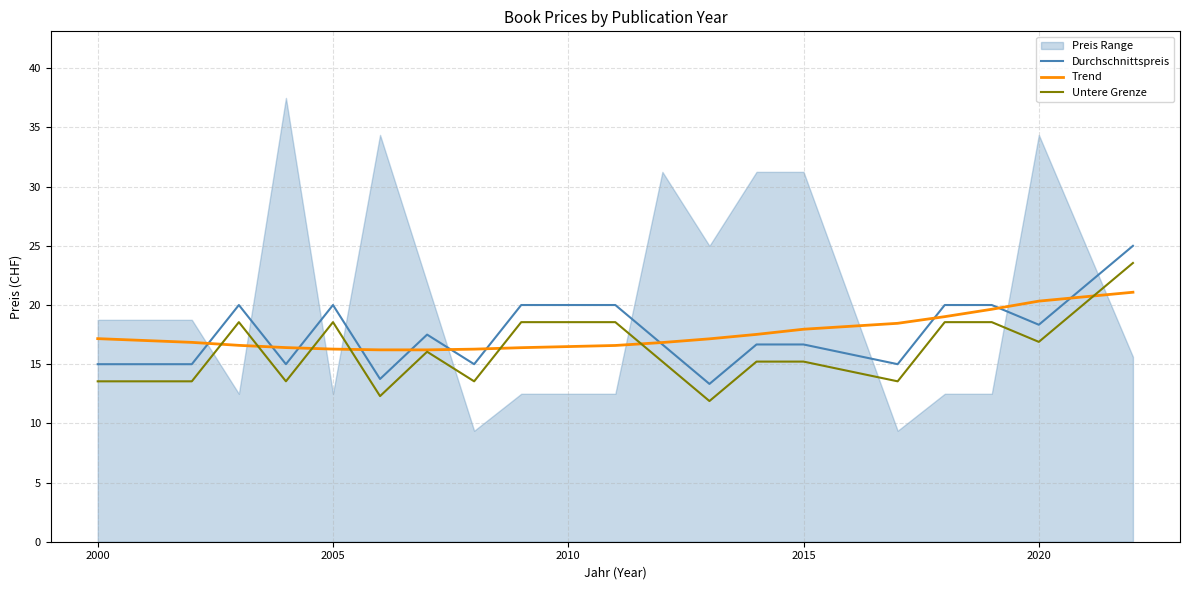

Reading right to left, list all the values displayed in this chart.

Durchschnittspreis: 25.0	18.3	20.0	20.0	15.0	16.7	16.7	13.3	16.7	20.0	20.0	15.0	17.5	13.8	20.0	15.0	20.0	15.0	15.0
Trend: 21.1	20.3	19.6	19.0	18.5	18.0	17.5	17.1	16.8	16.6	16.4	16.3	16.2	16.2	16.3	16.4	16.6	16.8	17.2
Untere Grenze: 23.6	16.9	18.6	18.6	13.6	15.2	15.2	11.9	15.2	18.6	18.6	13.6	16.1	12.3	18.6	13.6	18.6	13.6	13.6